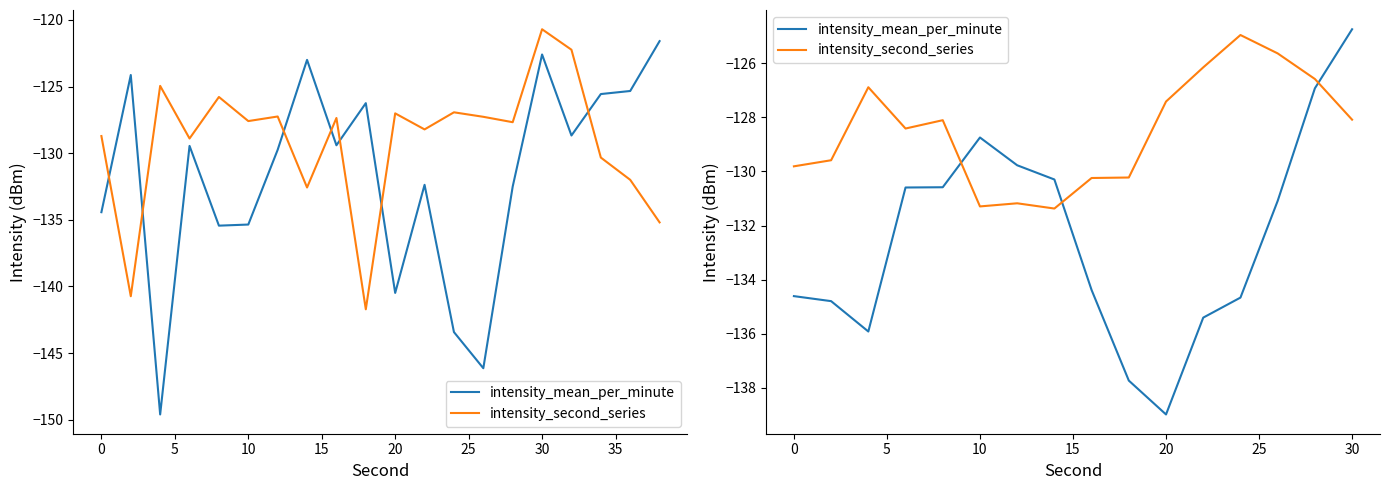

True or false: intensity_second_series has more than 2 points higher than both neighbors.

True